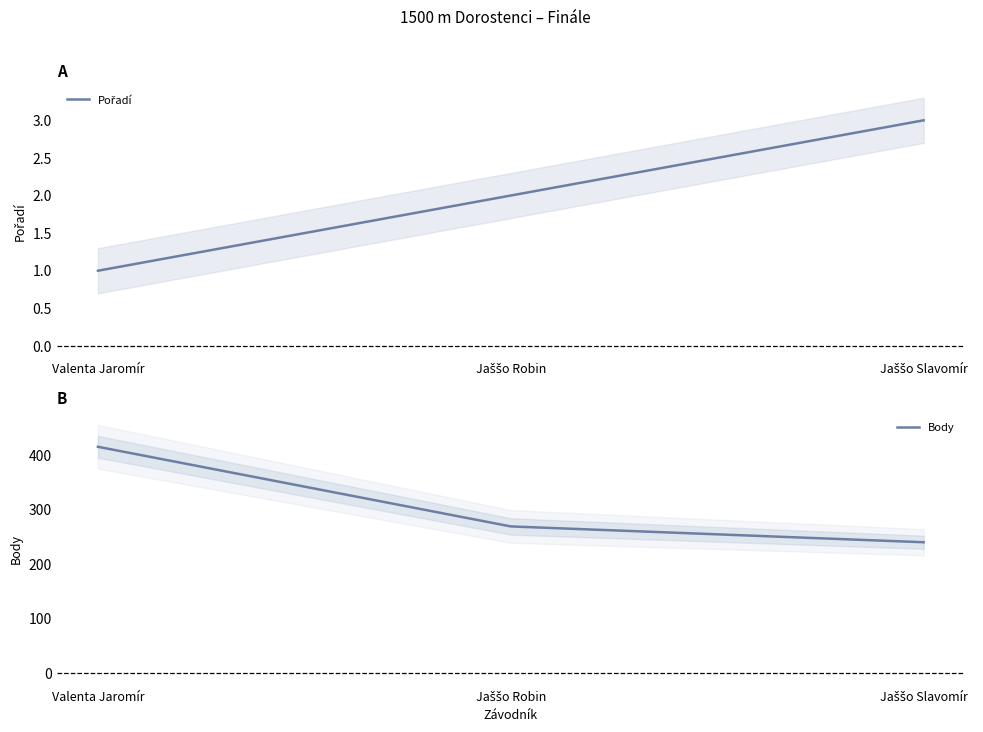

How many data points in Pořadí are above 2?

1